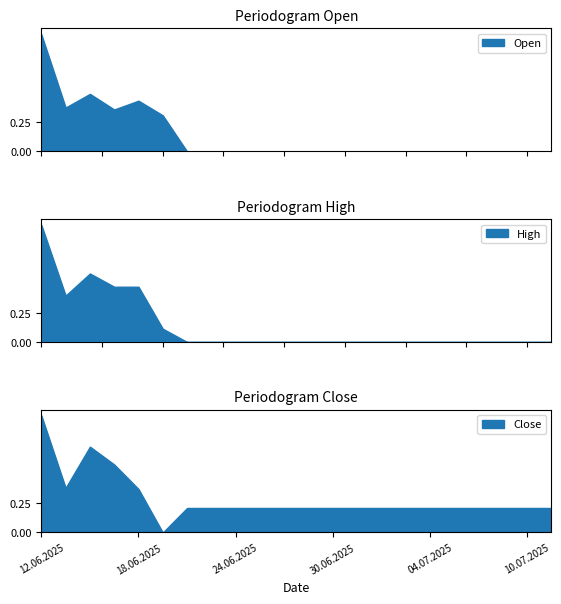

Where is Close nearest to the value 1667?

17.06.2025